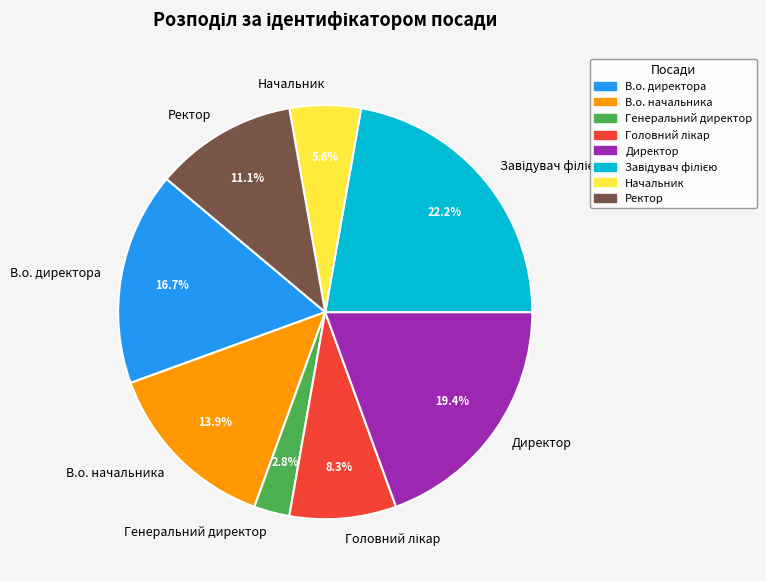

Is there a majority slice in this chart?

No